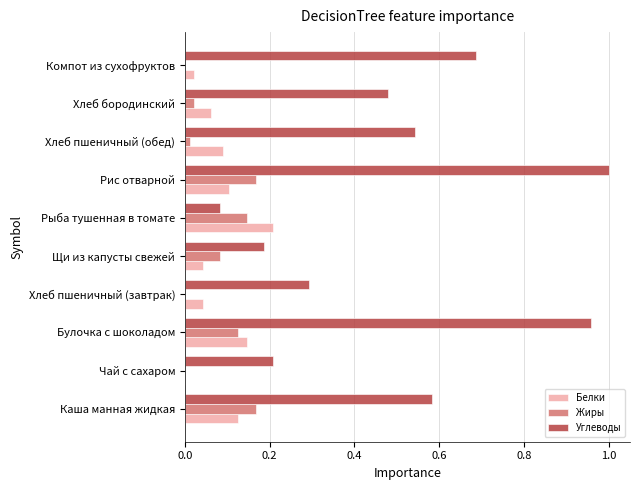

The Углеводы series shows 0.1 at Щи из капусты свежей. True or false?

False